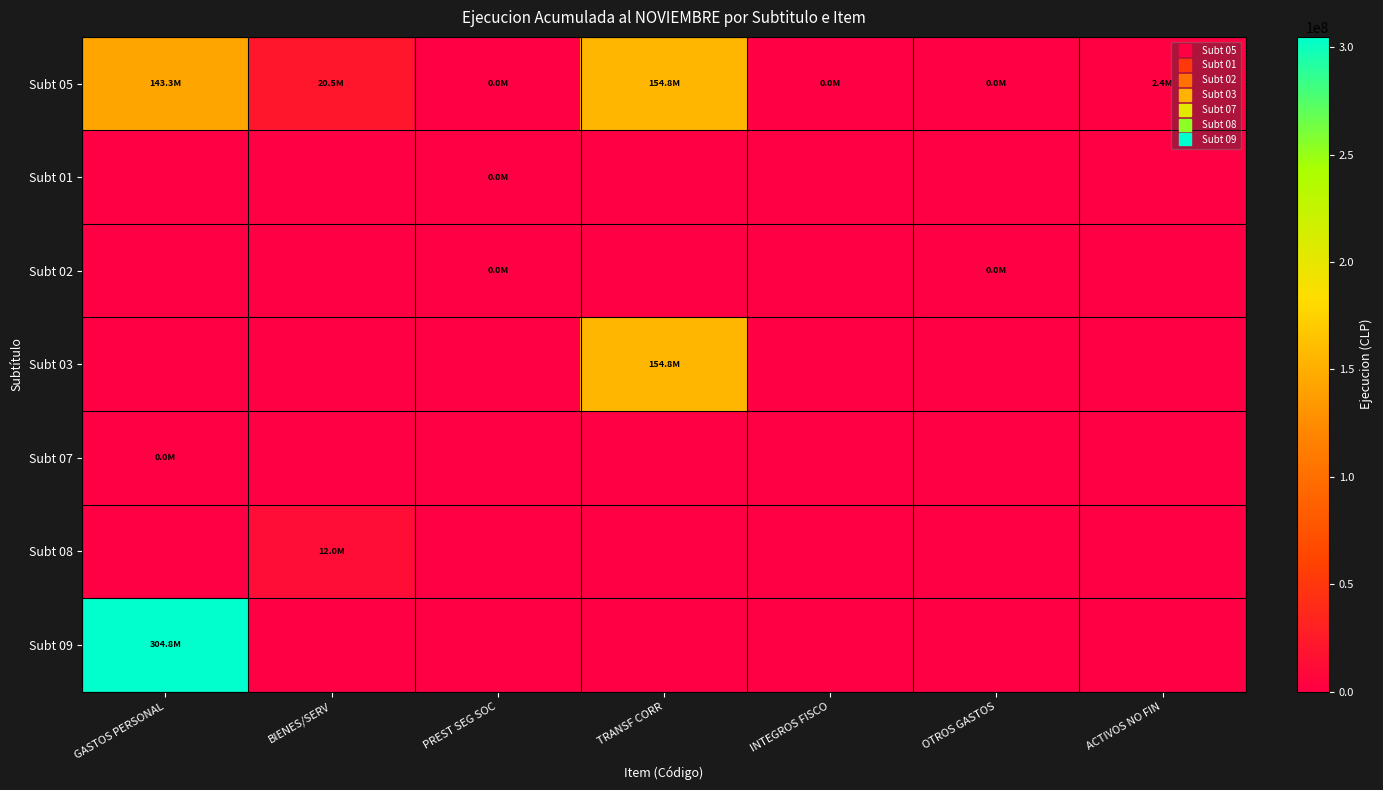

What is the spread (max minus min) of values at OTROS GASTOS?

14569